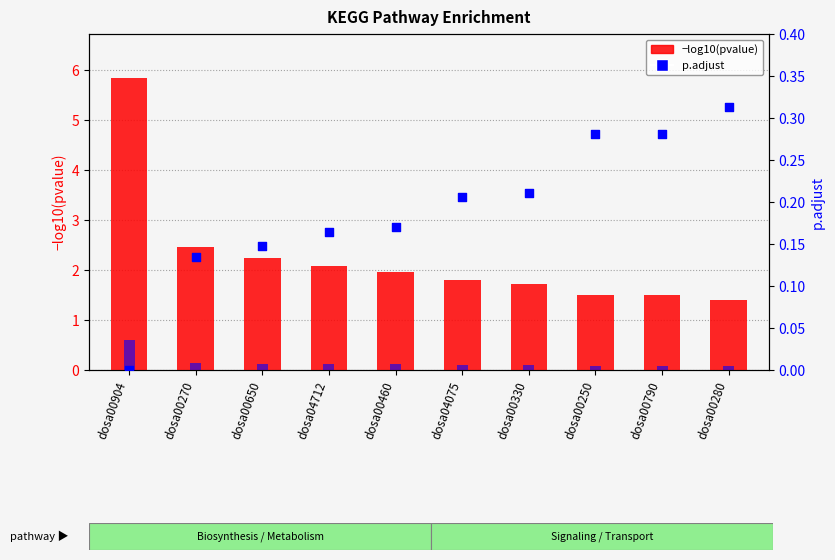

Is the value of −log10(pvalue) at dosa00460 greater than the value of p.adjust at dosa00250?

Yes